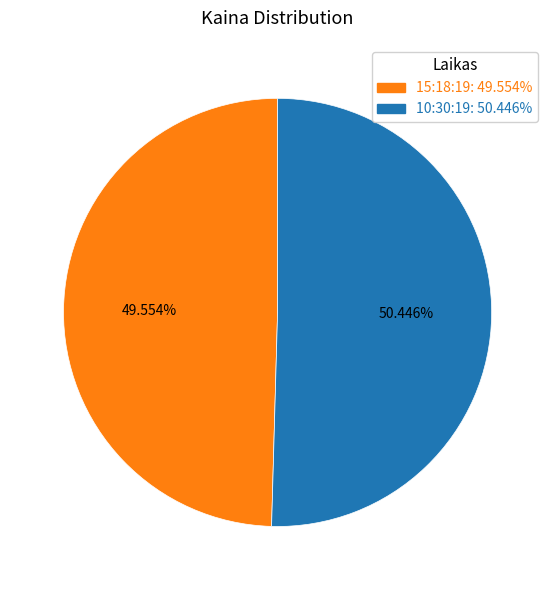

Count the number of slices in the pie.

2